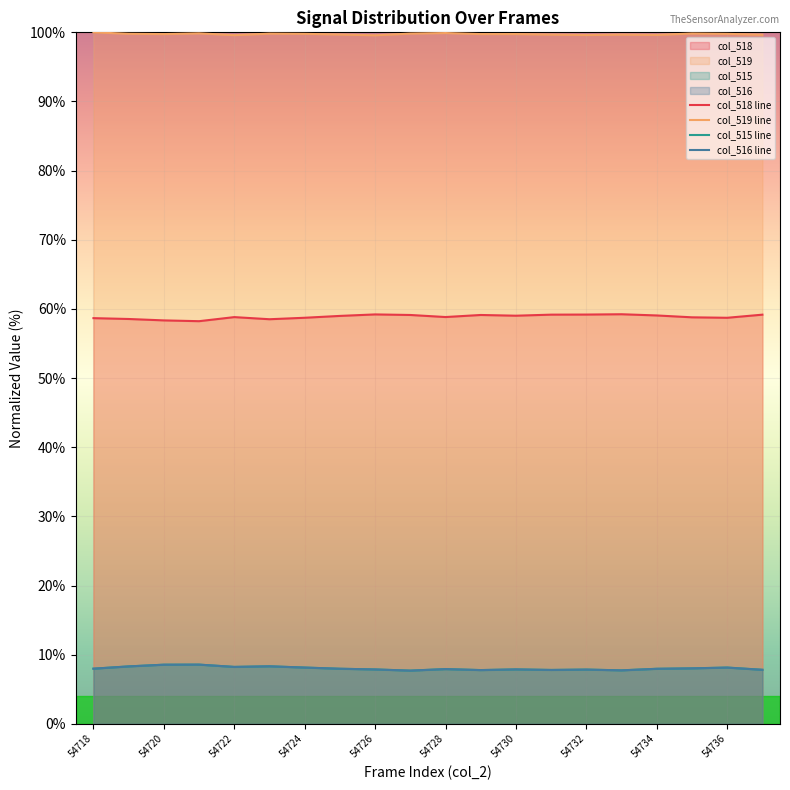

What is the minimum value for col_516 line?

7.7